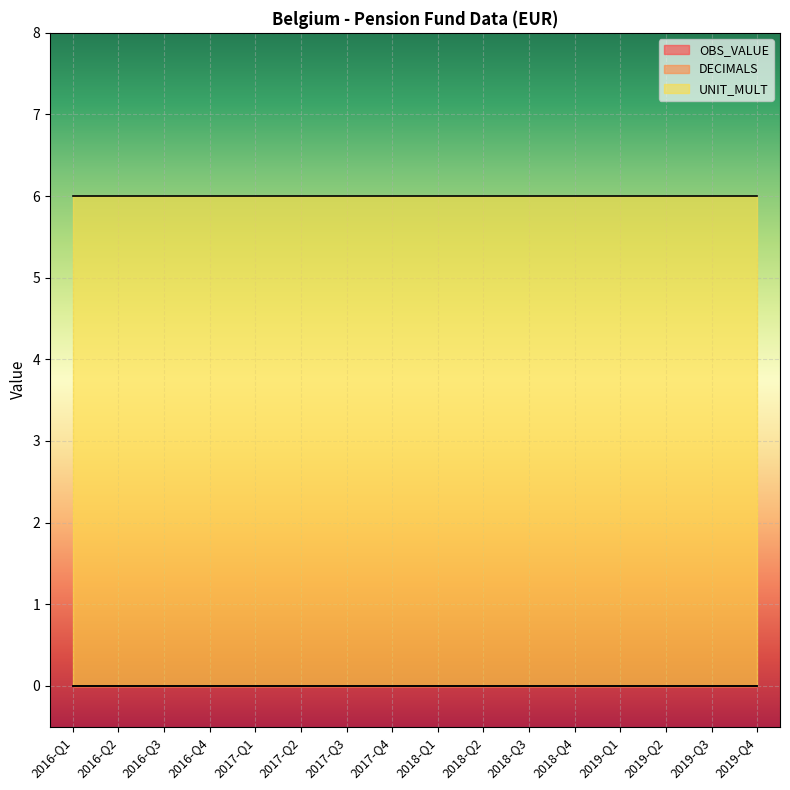

What is the total value across all series at 2019-Q3?

6